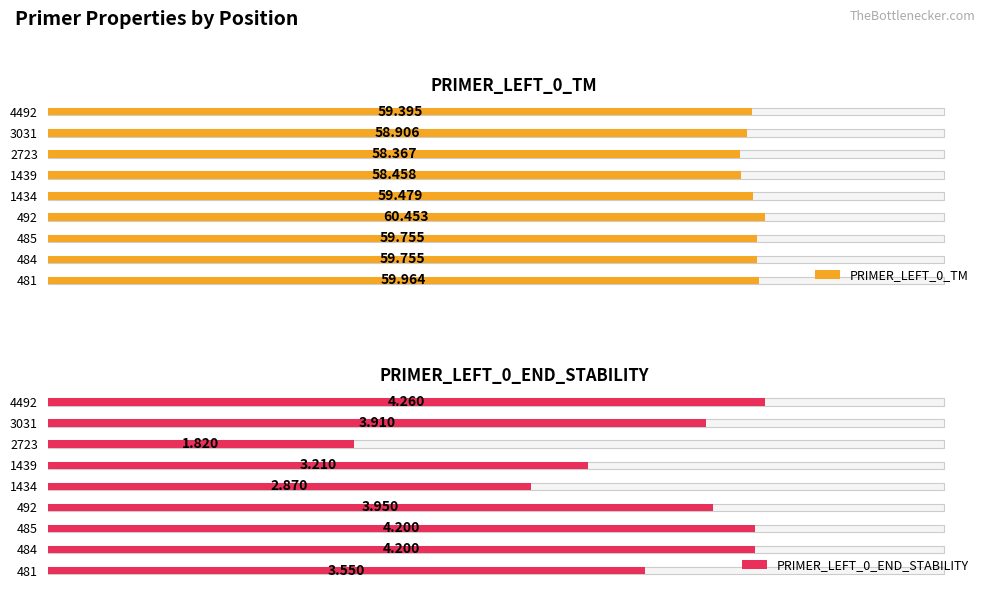

How many bars are there in each group?

2